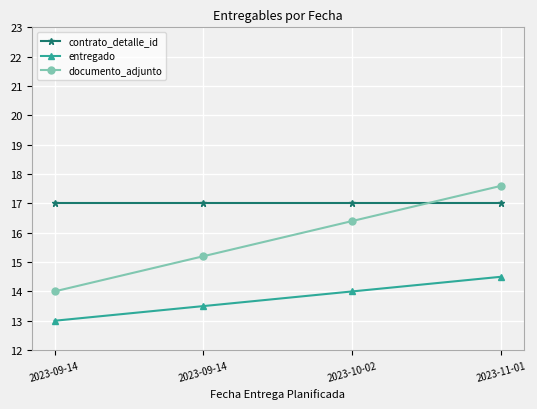

What is the average value of the documento_adjunto series?

15.8